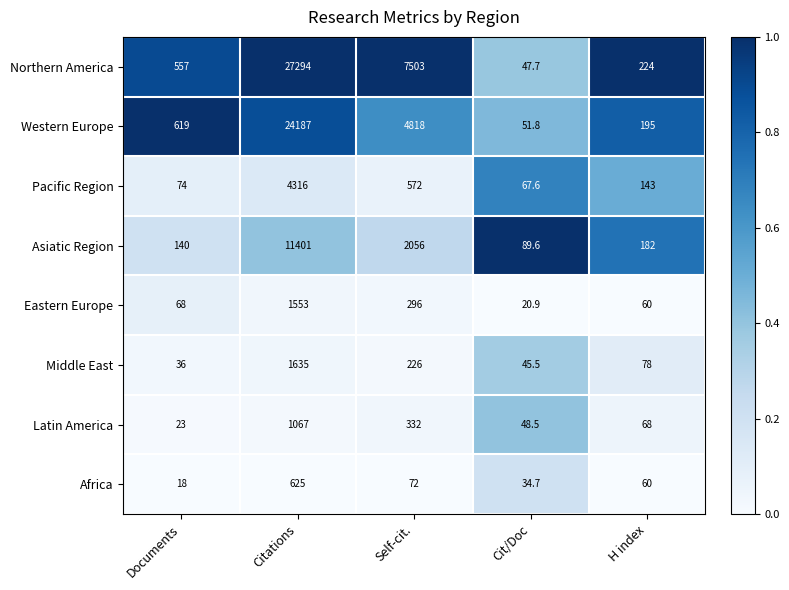

What value does the Asiatic Region series have at Self-cit.?

2056.0